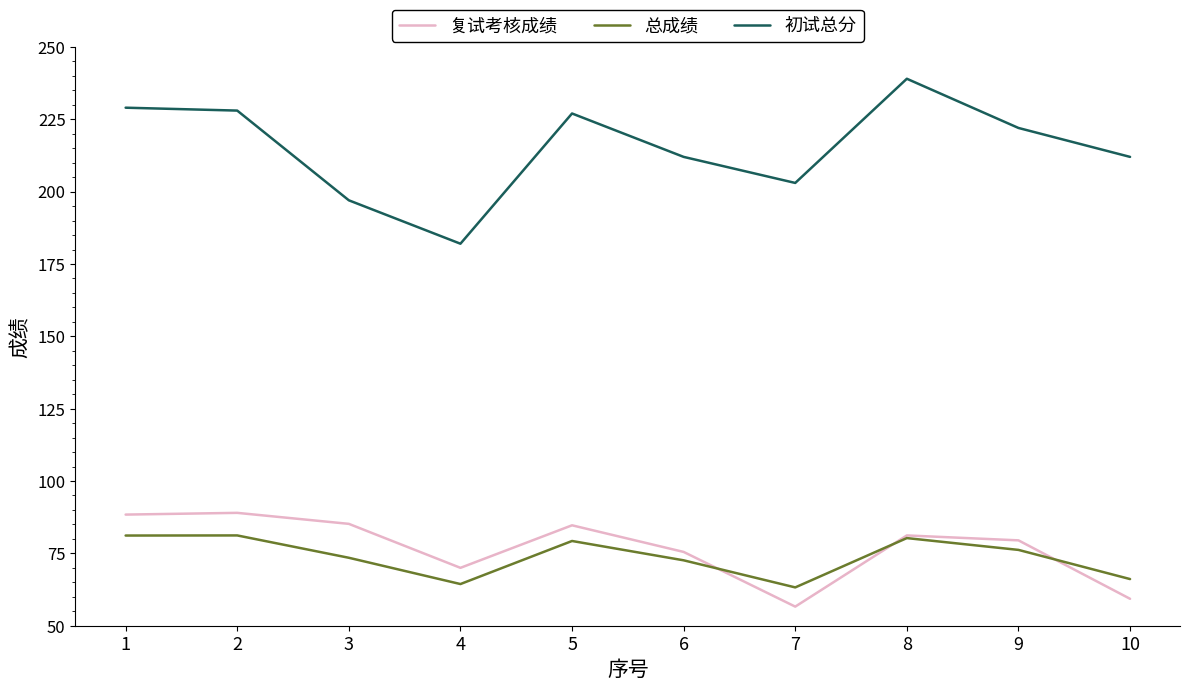

The value of 复试考核成绩 at 5 is 119.3. True or false?

False